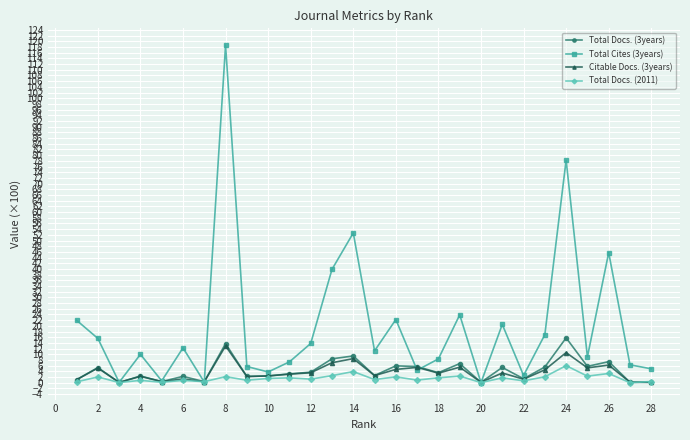

What is the value of the Total Docs. (3years) point at the 16th from the left?

6.0